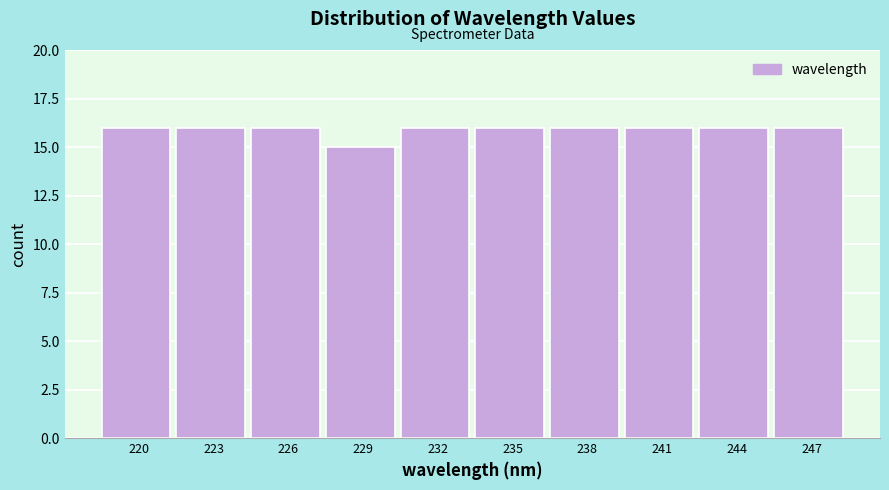

Reading left to right, list all the values displayed in this chart.

220=16	223=16	226=16	229=15	232=16	235=16	238=16	241=16	244=16	247=16